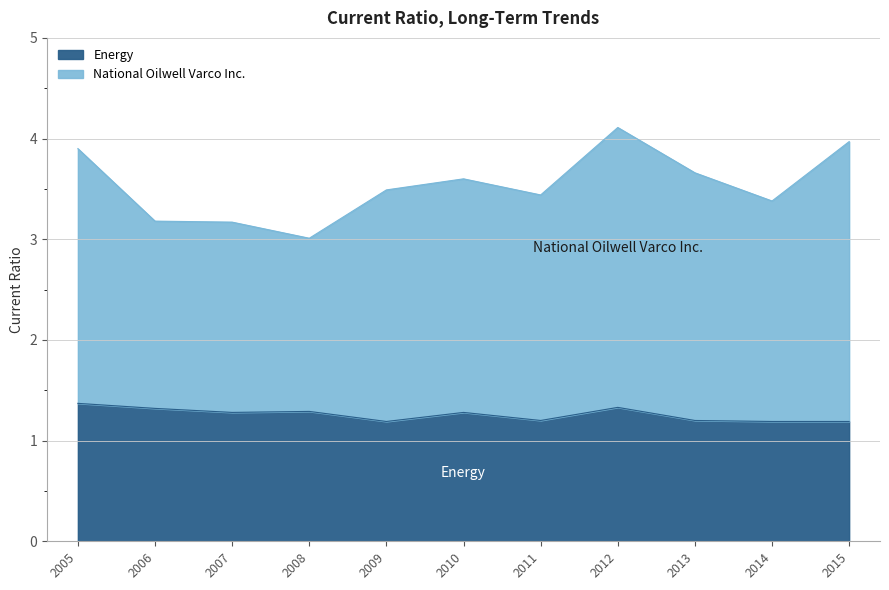

What is the spread (max minus min) of values at 2007?

1.9